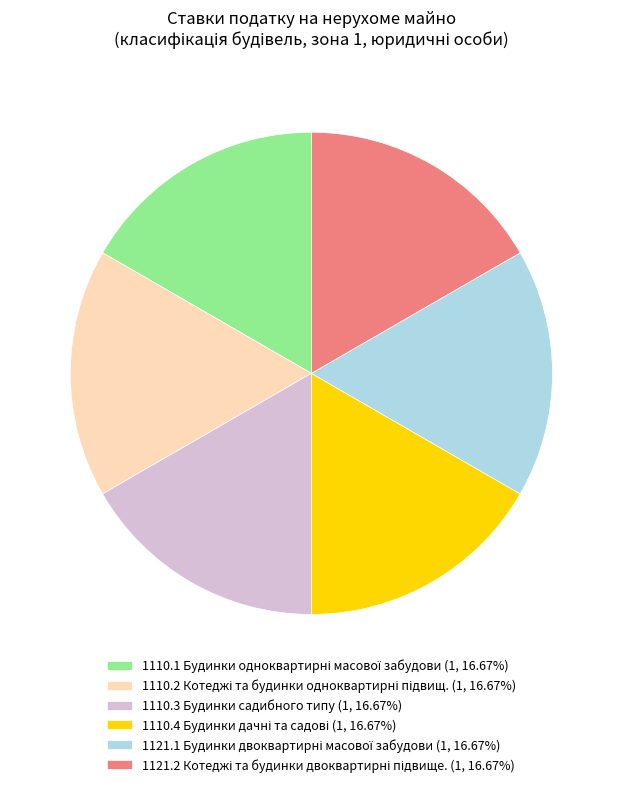

Does any single category account for the majority?

No